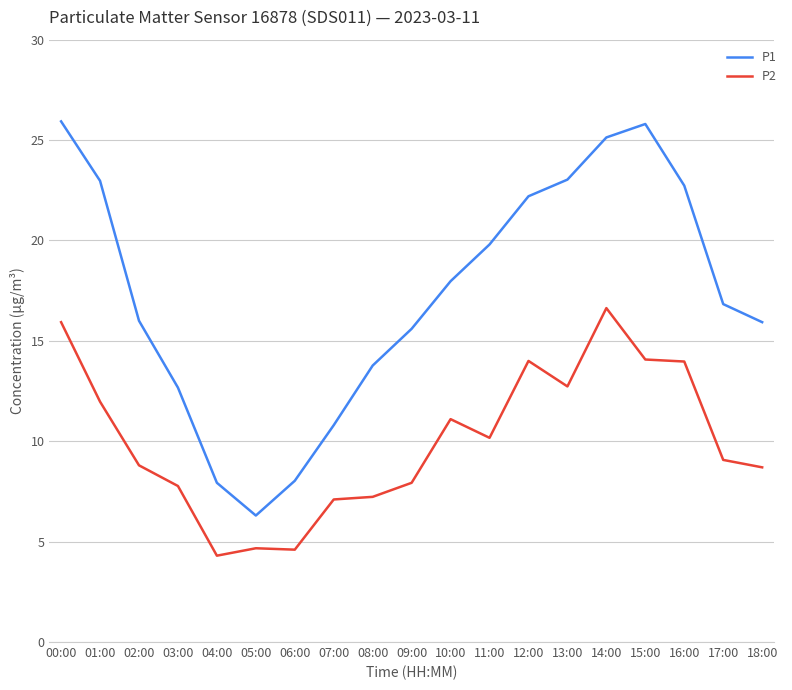

Which series has the widest spread of values?

P1